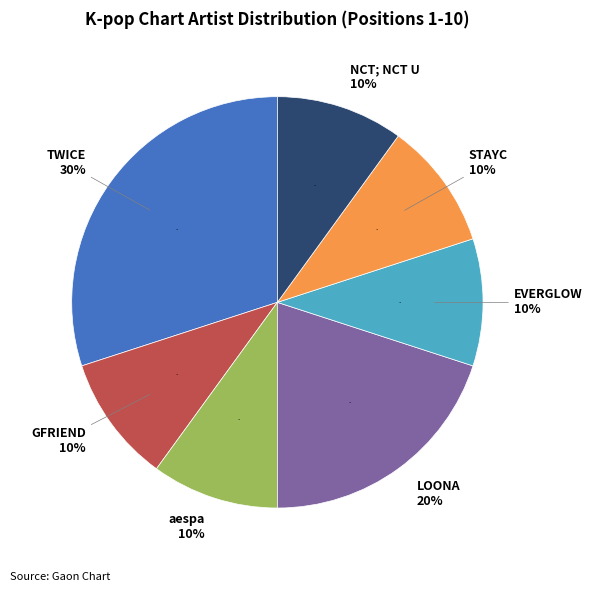

To the nearest percent, what is the average slice percentage?

14%